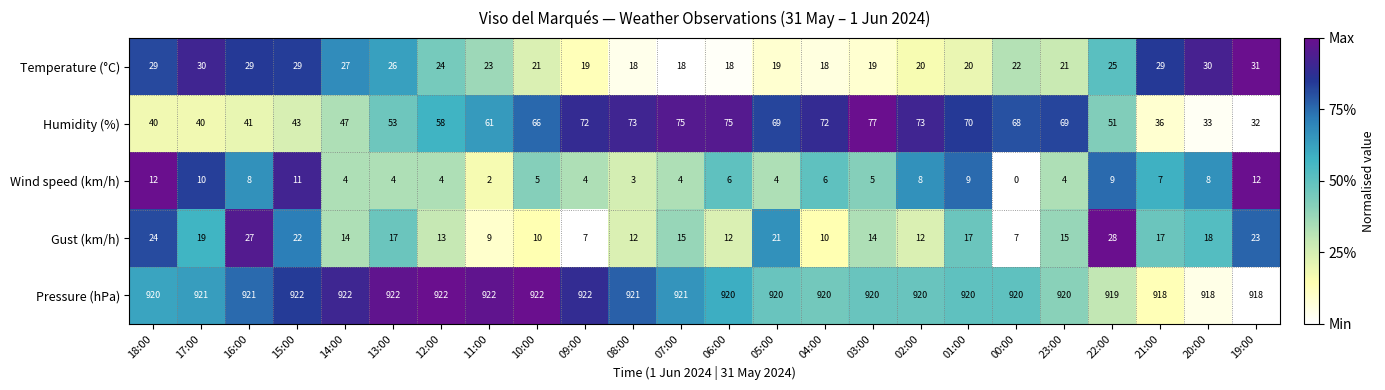

What is the difference between the Wind speed (km/h) values at 16:00 and 19:00?

4